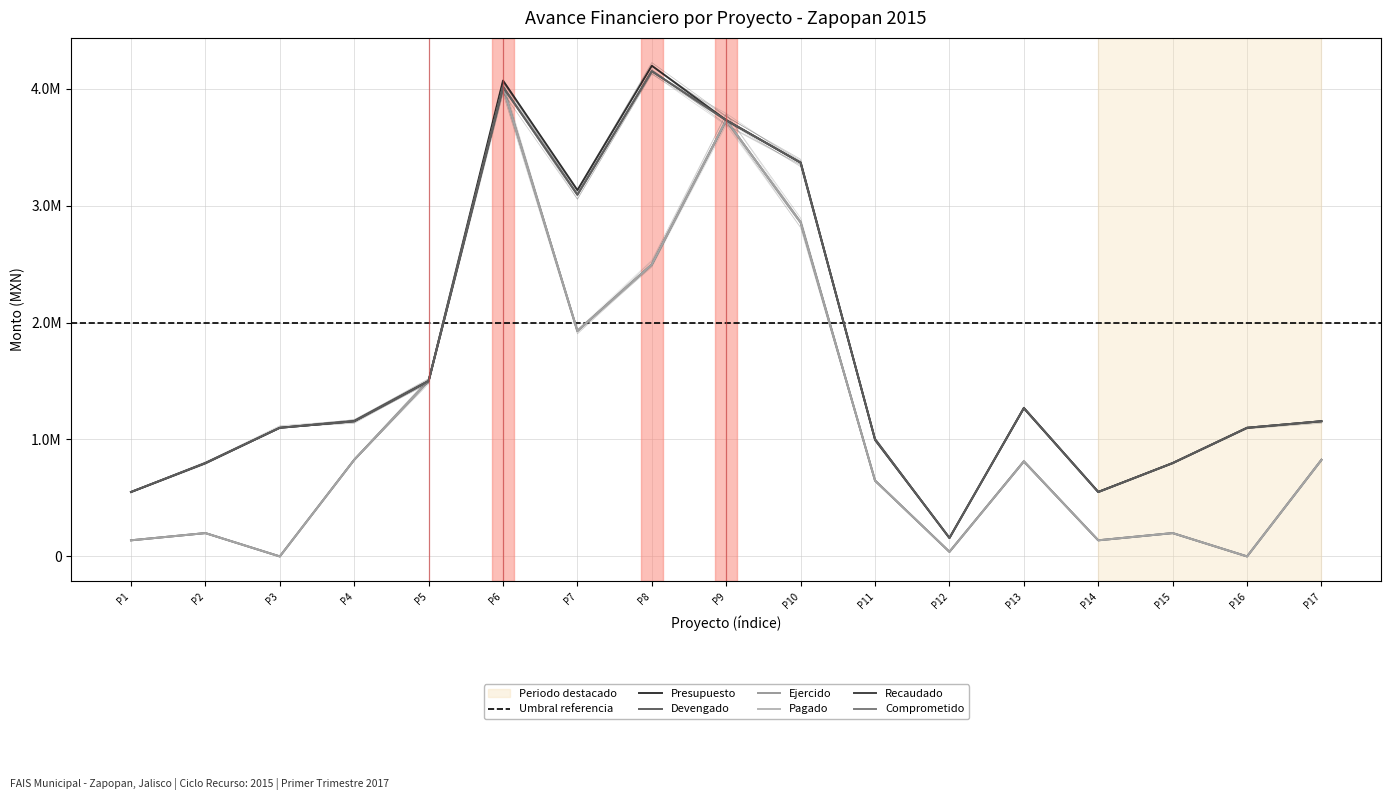

Rank the series by their maximum value, from lowest to highest.

Devengado, Ejercido, Pagado, Recaudado, Comprometido, Presupuesto